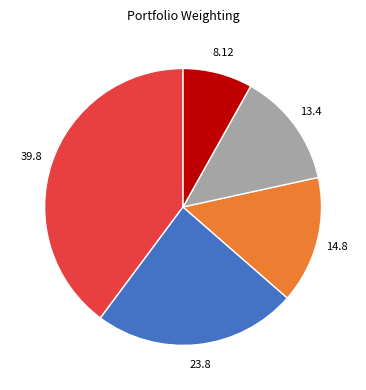

How many slices are in this pie chart?

5